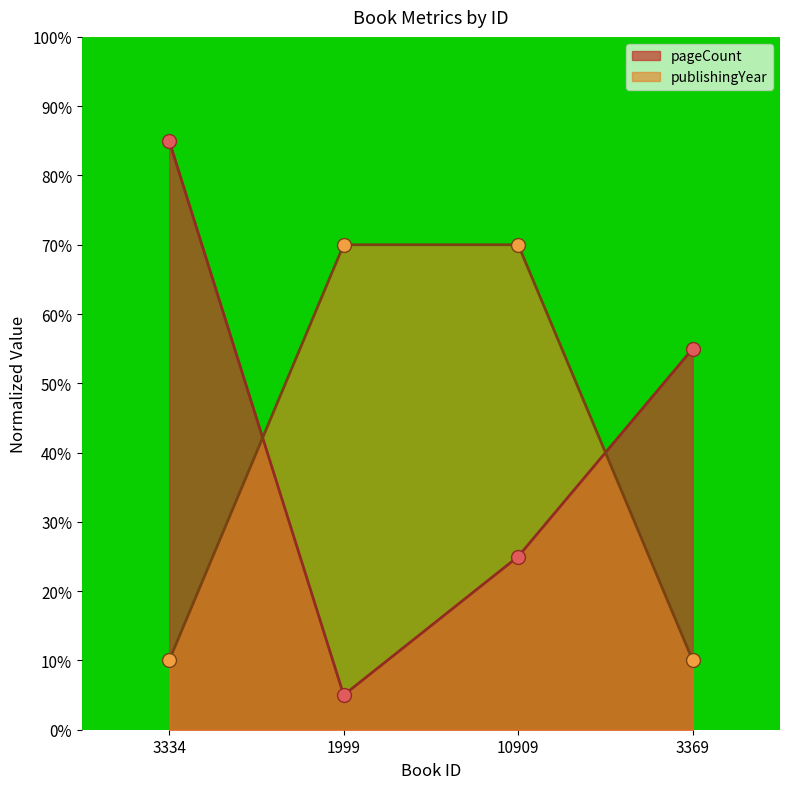

What is the difference between the maximum and minimum values in the publishingYear series?

60